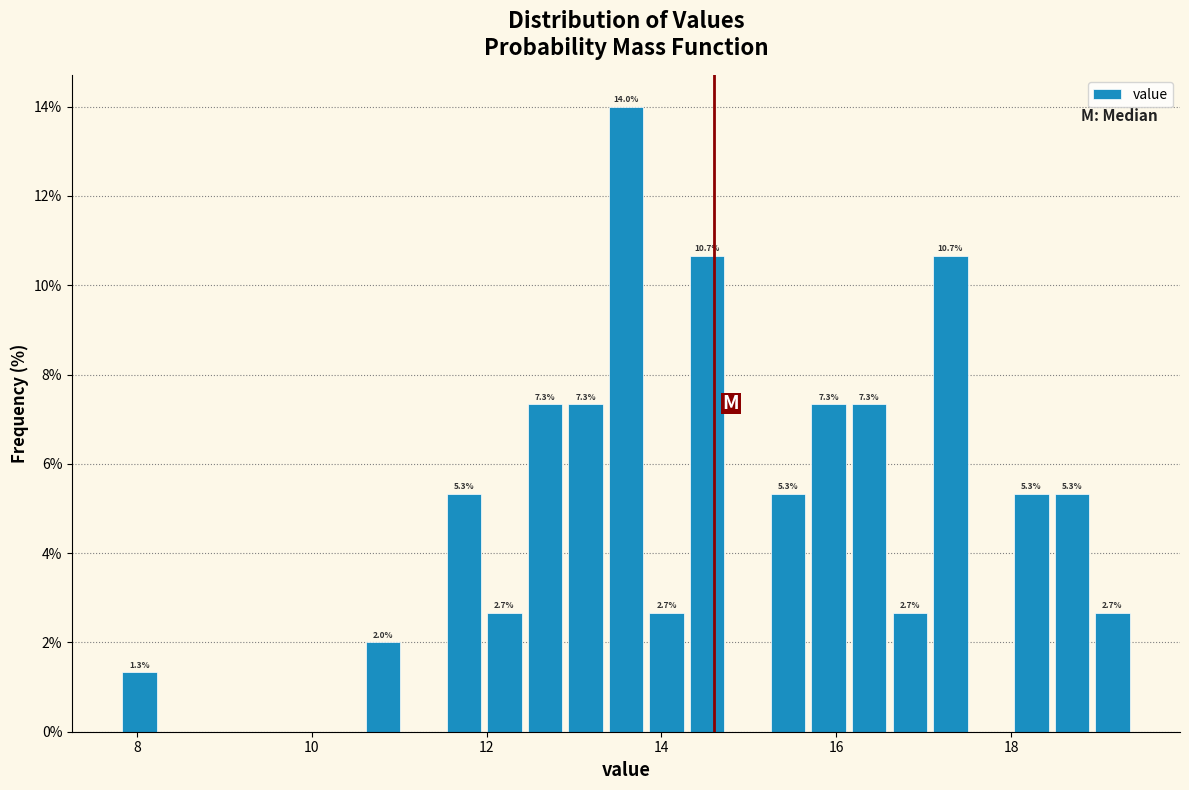

Read against the x-axis, roughly where is the centre of the tallest bar?

13.6